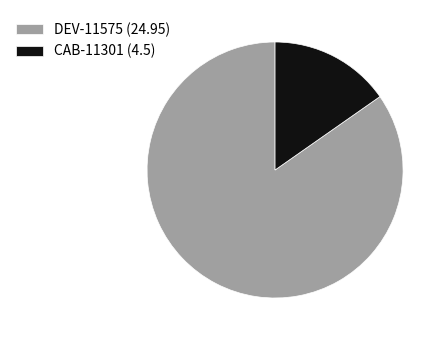

Count the number of slices in the pie.

2